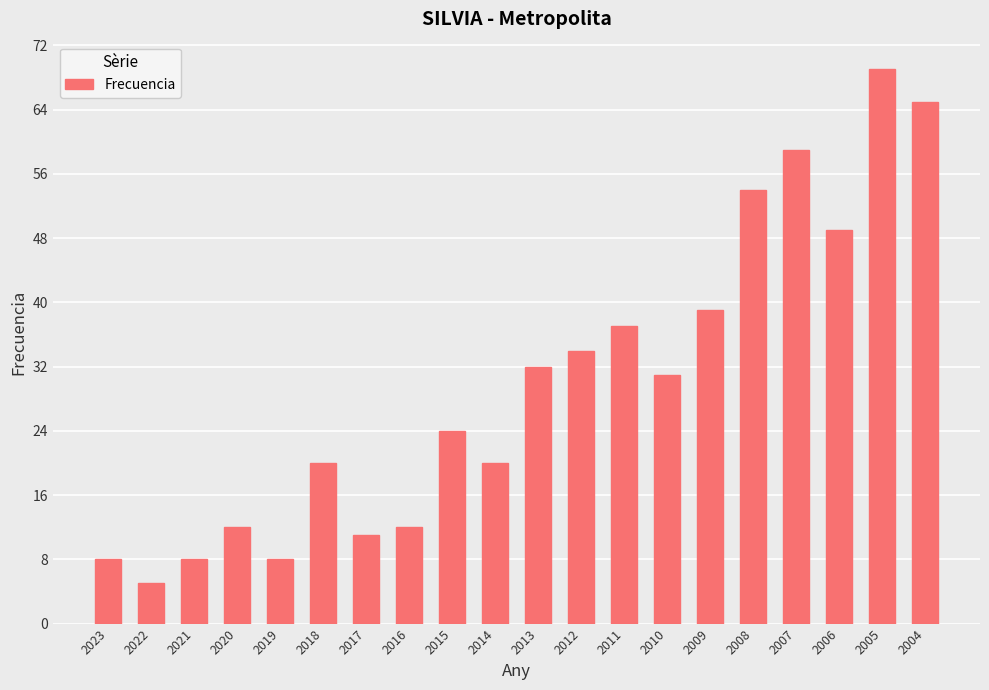

How many categories are shown in the chart?

20